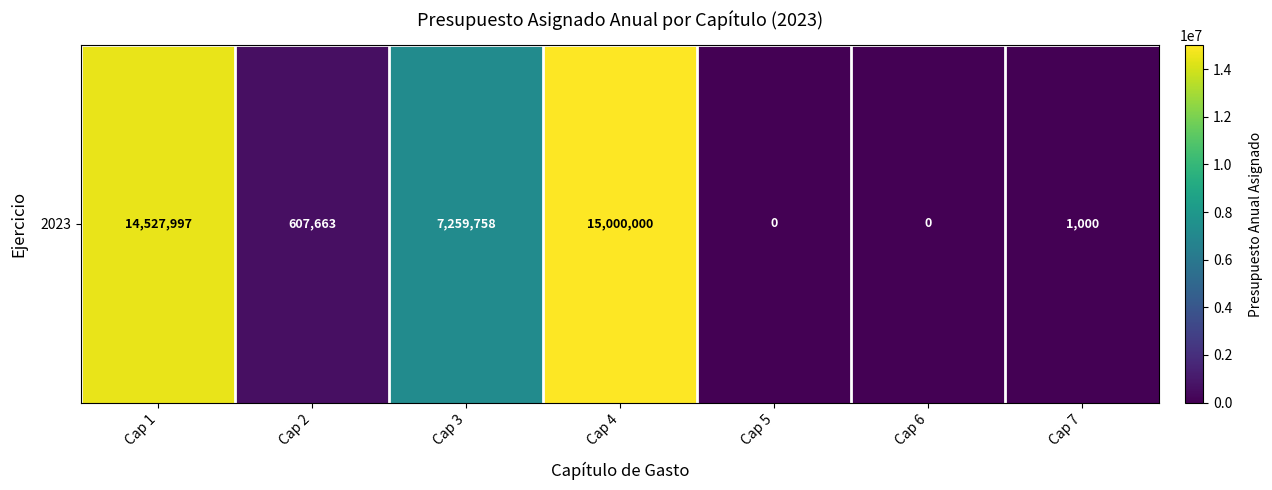

Between Cap 2 and Cap 1, which is larger?

Cap 1